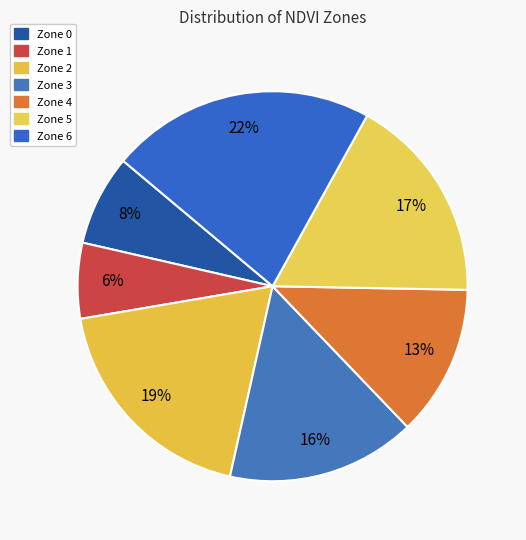

Is it true that Zone 0 is 8% of the pie?

True